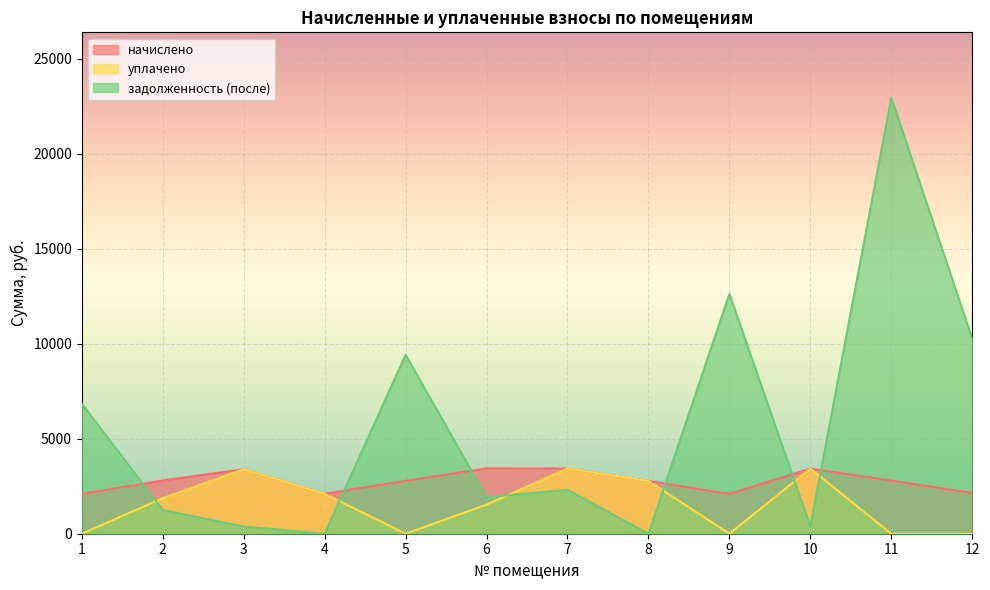

In уплачено, how many points are lower than both neighbors (excluding endpoints)?

2